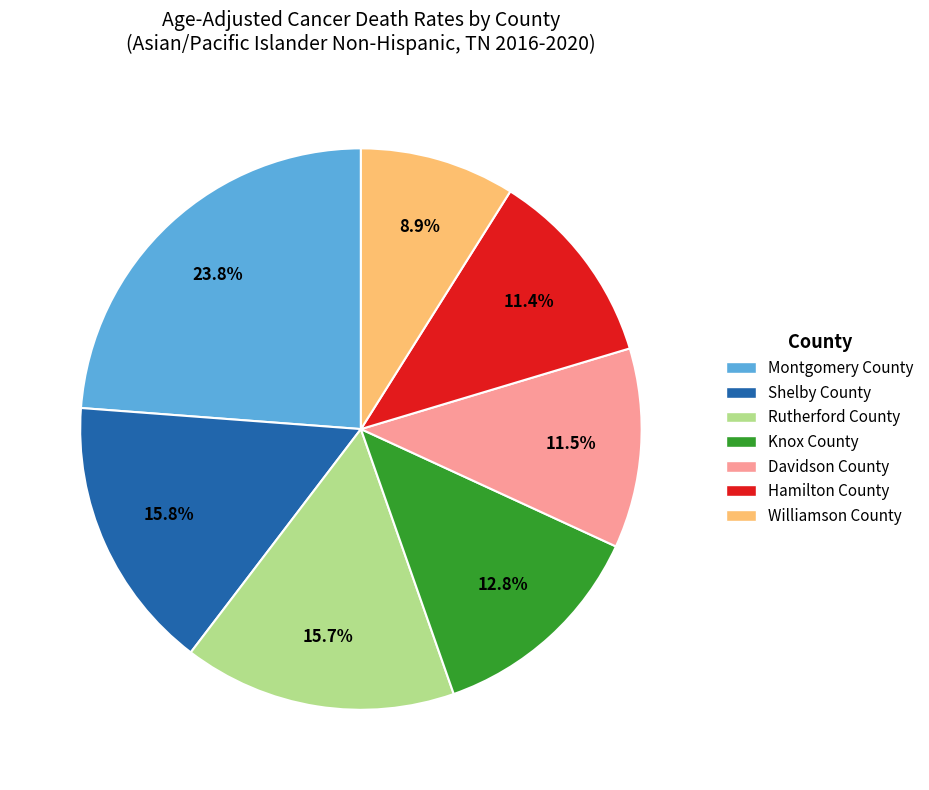

How many slices are in this pie chart?

7